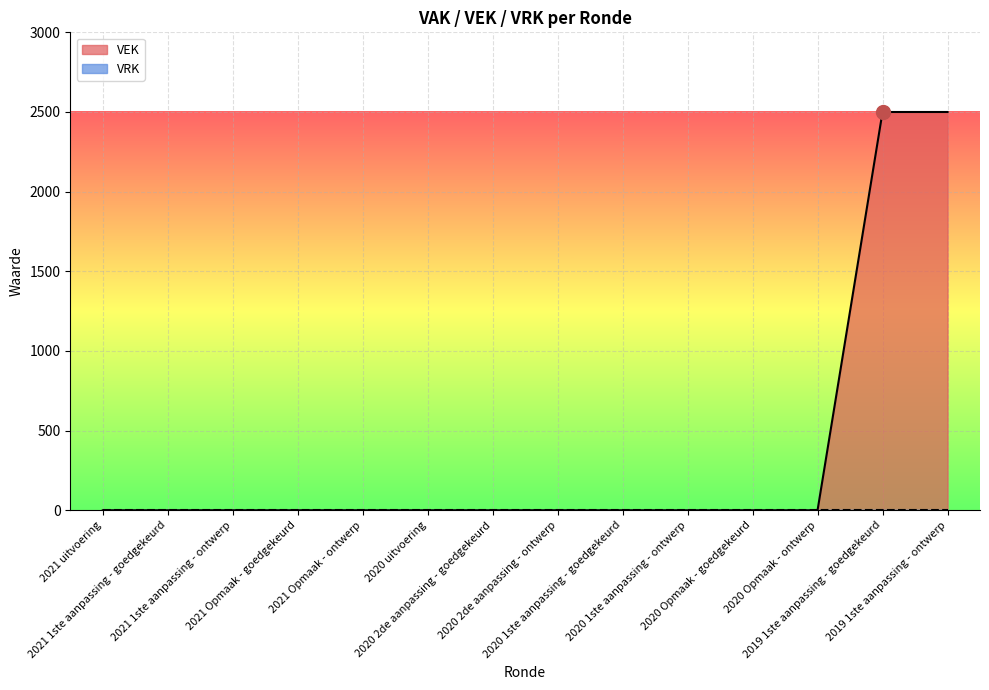

How many positive values are there?

2